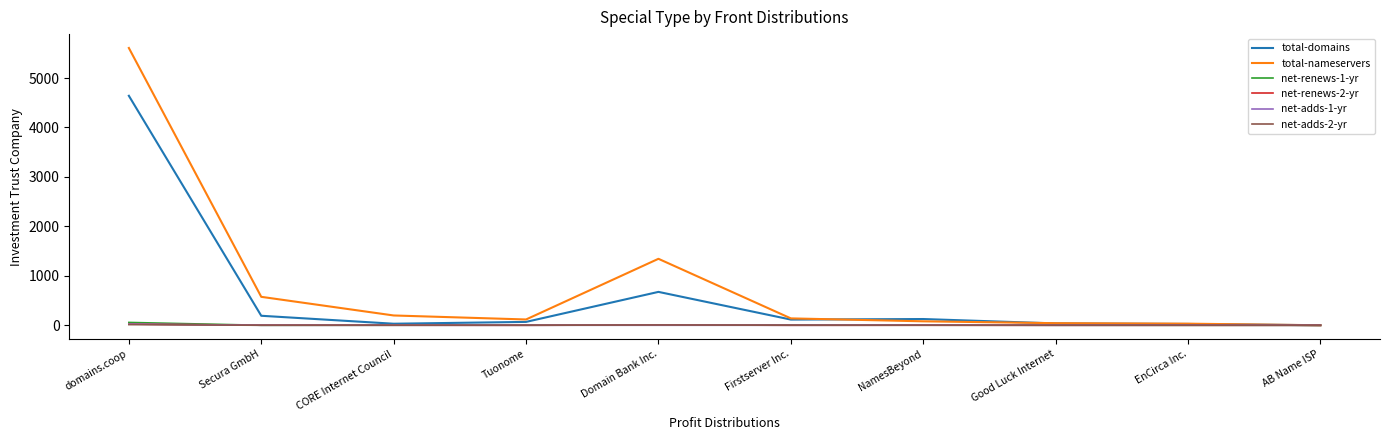

What is the total value across all series at domains.coop?

10367